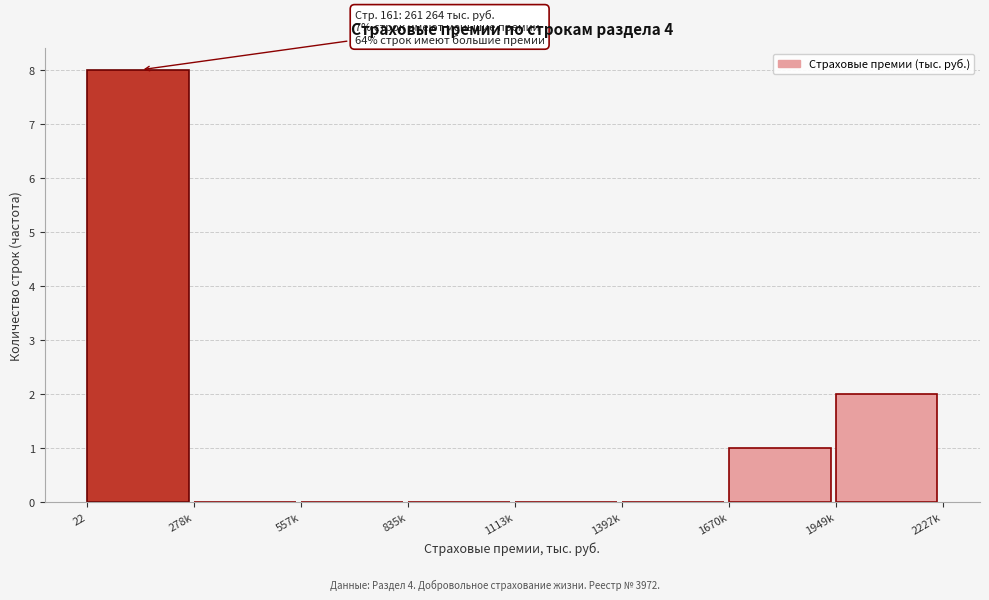

Reading left to right, what are all the values shown in this chart?

22=8	278k=0	557k=0	835k=0	1113k=0	1392k=0	1670k=1	1949k=2